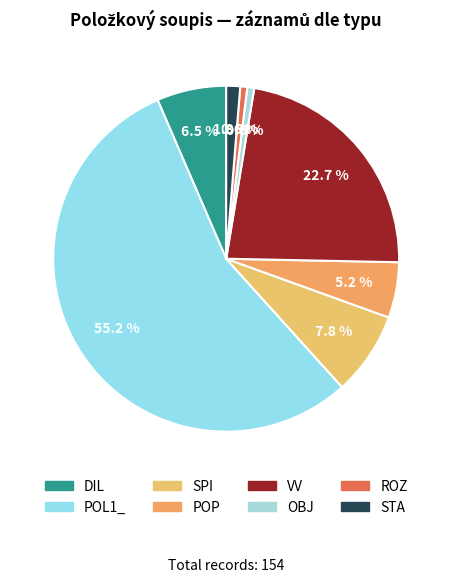

To the nearest percent, what is the average slice percentage?

12%